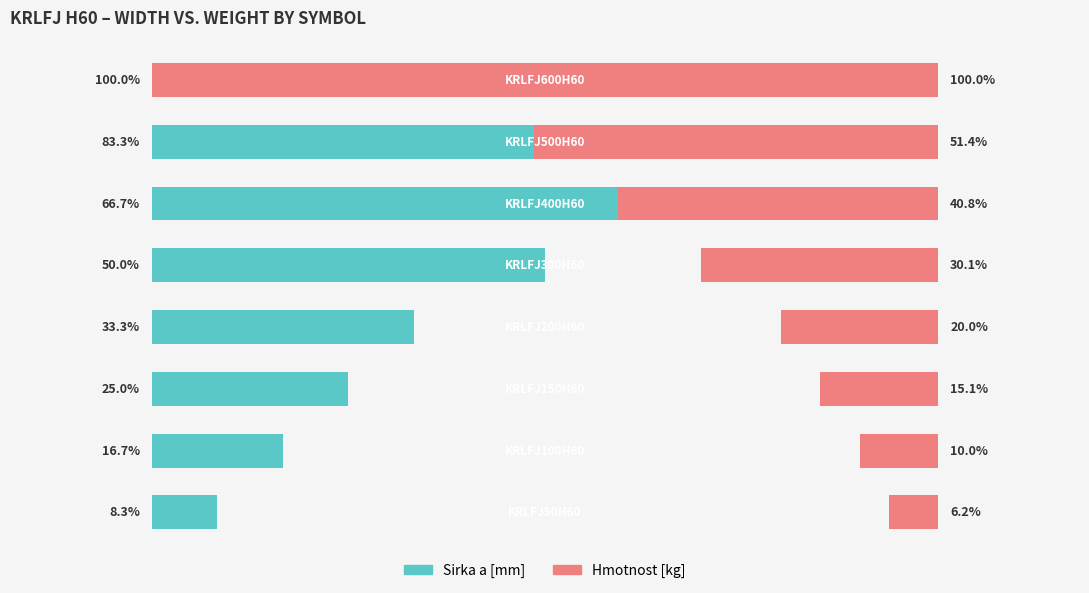

What is the maximum value shown in the chart?

100.0